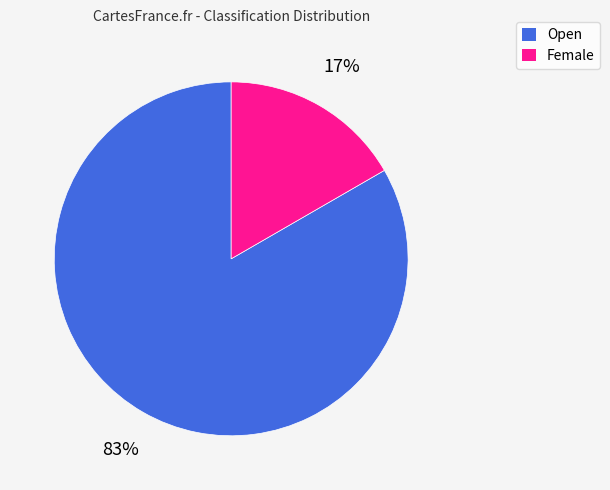

True or false: Female accounts for 9% of the total.

False